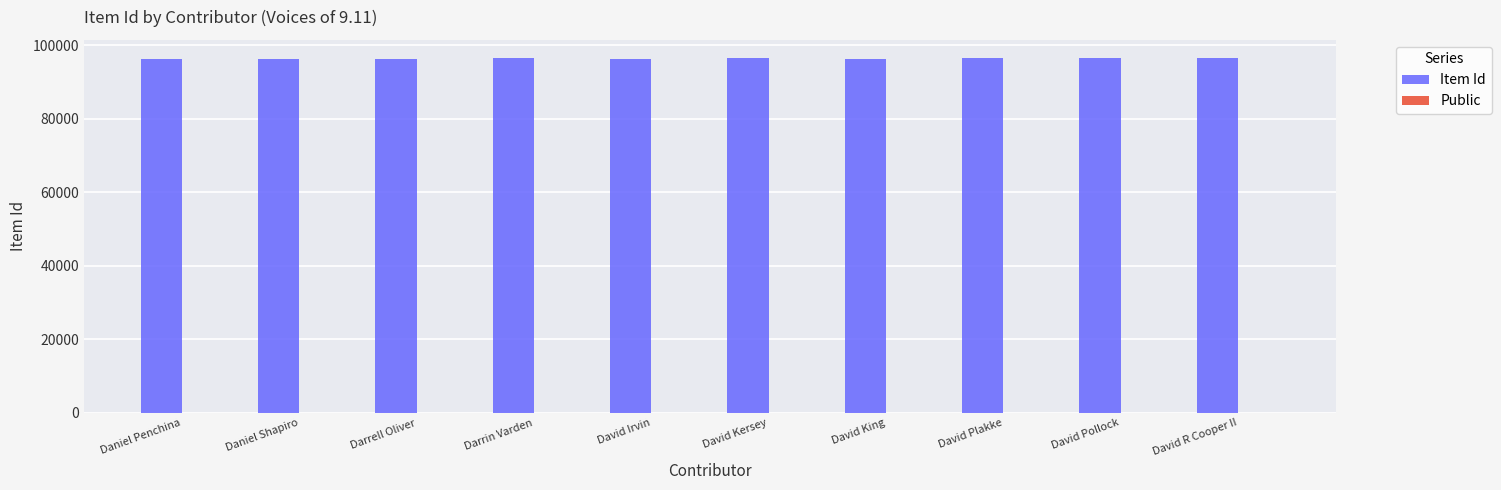

The Item Id series shows 96686 at David Pollock. True or false?

True